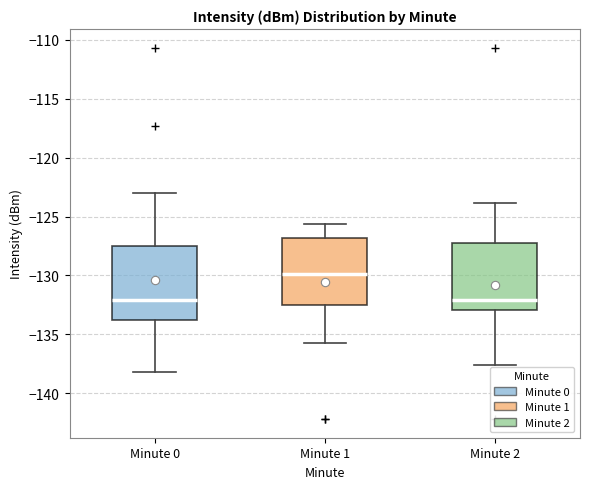

Reading left to right, transcribe this box plot: for each box, give where its median line is, the range the box spans, and where its two whiskers end, as read against the y-axis. The values are not printed on the chart, so give them approximately, as read against the axis.

Minute 0: median -132.0, box -134.0 to -127.5, whiskers -138.0 to -123.0
Minute 1: median -130.0, box -132.5 to -127.0, whiskers -135.5 to -125.5
Minute 2: median -132.0, box -133.0 to -127.0, whiskers -137.5 to -124.0